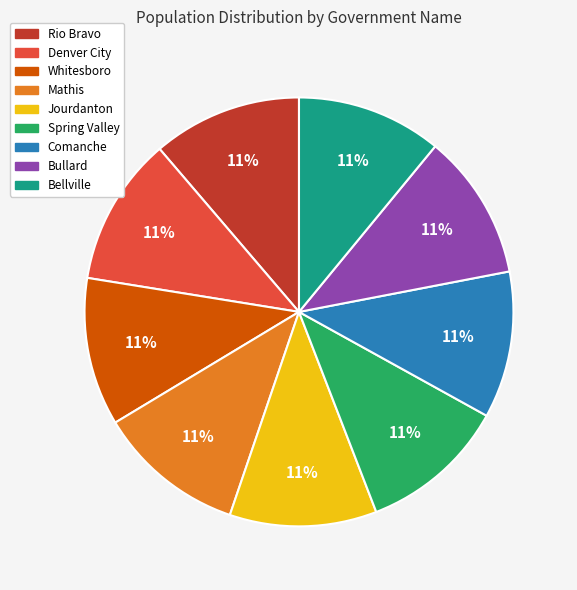

To the nearest percent, what is the average slice percentage?

11%